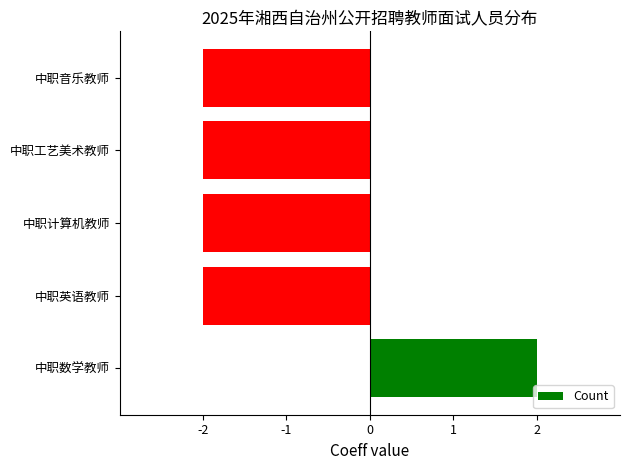

Which has a higher value, 中职数学教师 or 中职英语教师?

中职数学教师